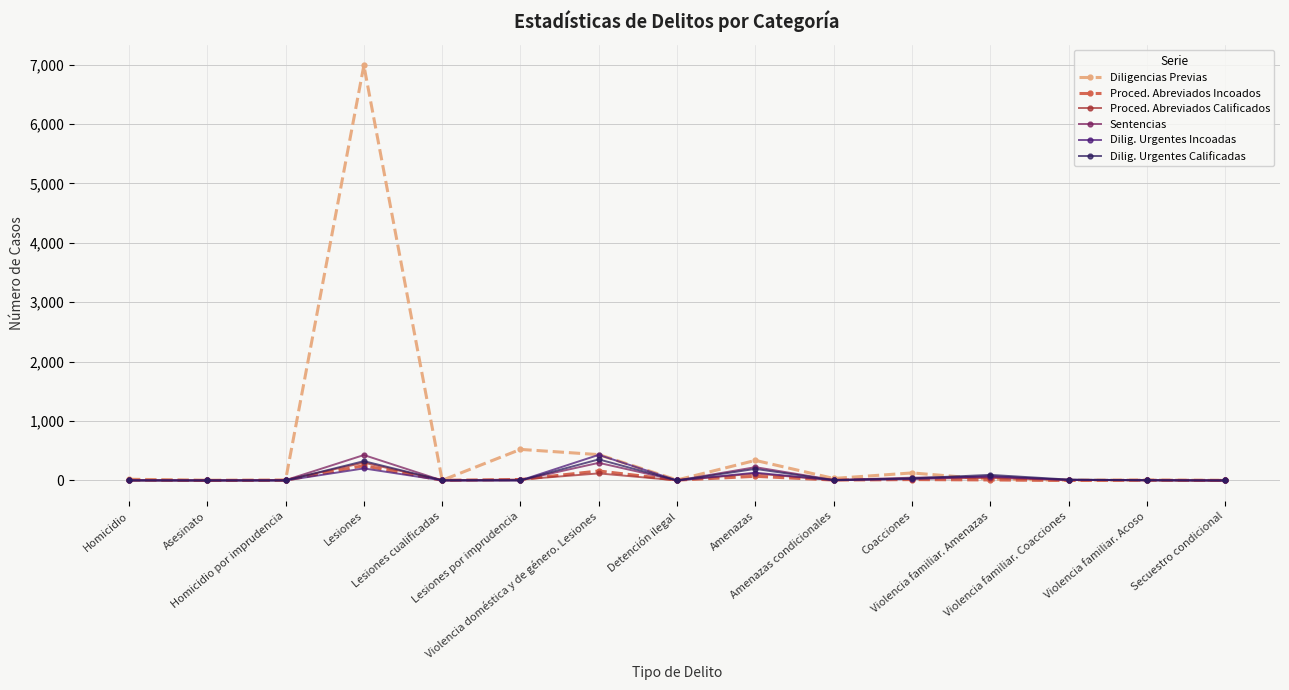

What is the sum of all Diligencias Previas values?

8516